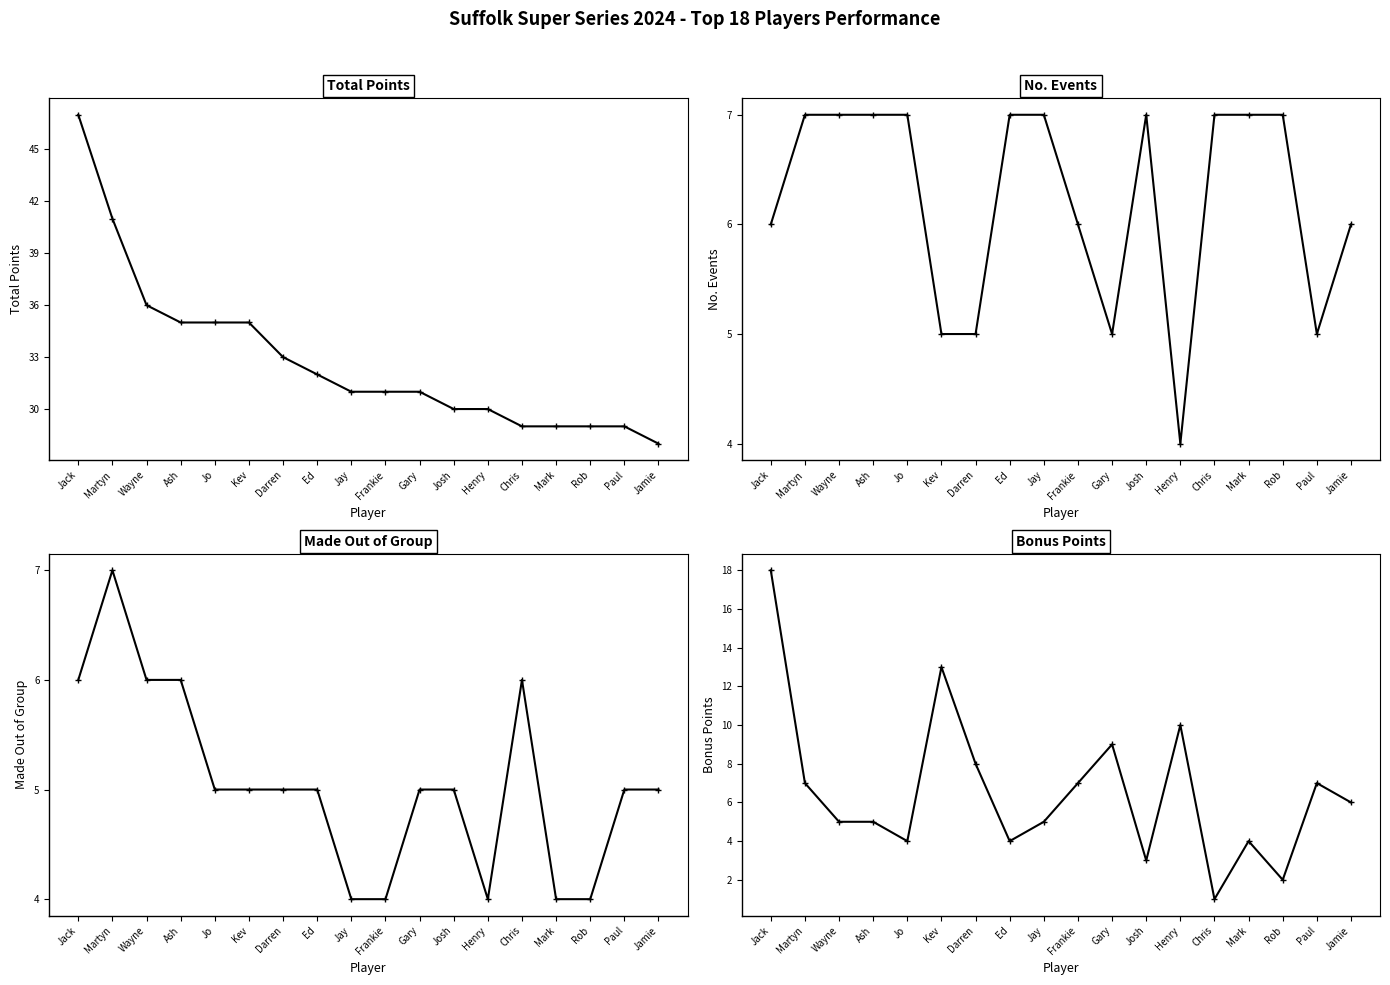

What is the difference between the bonus points values at Paul and Jay?

2